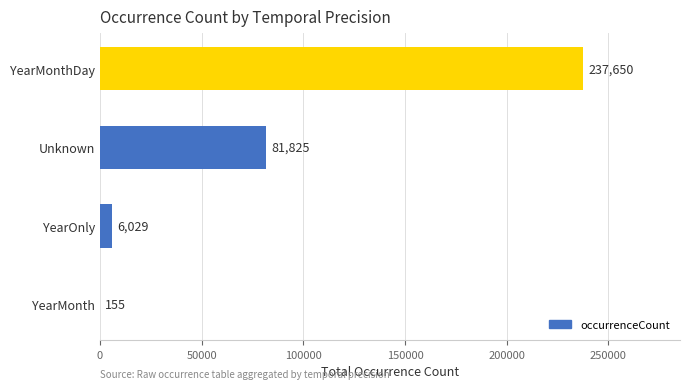

Reading top to bottom, extract all data points from this chart.

YearMonthDay=237650	Unknown=81825	YearOnly=6029	YearMonth=155